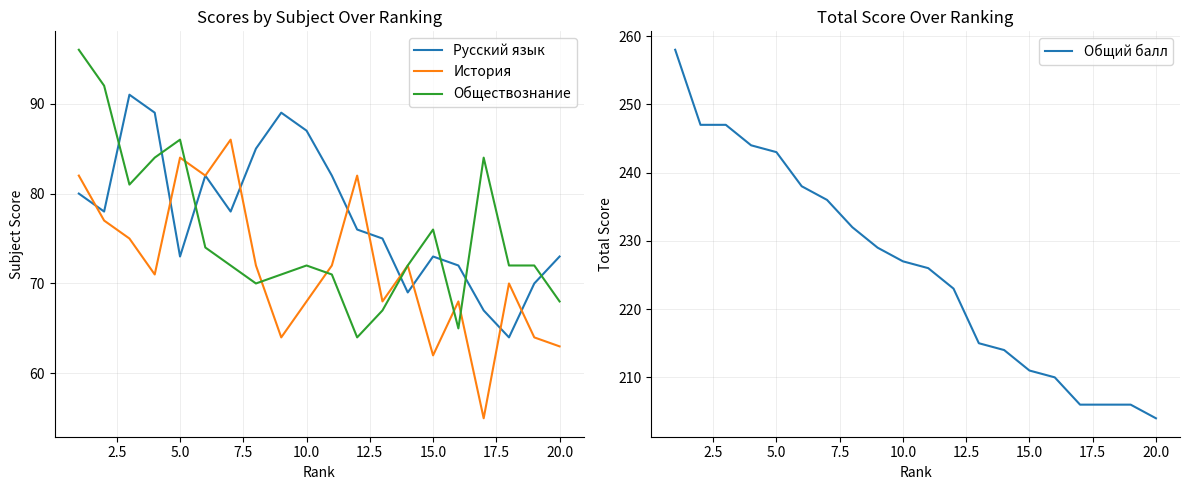

What are all the series names shown in the legend?

Русский язык, История, Обществознание, Общий балл